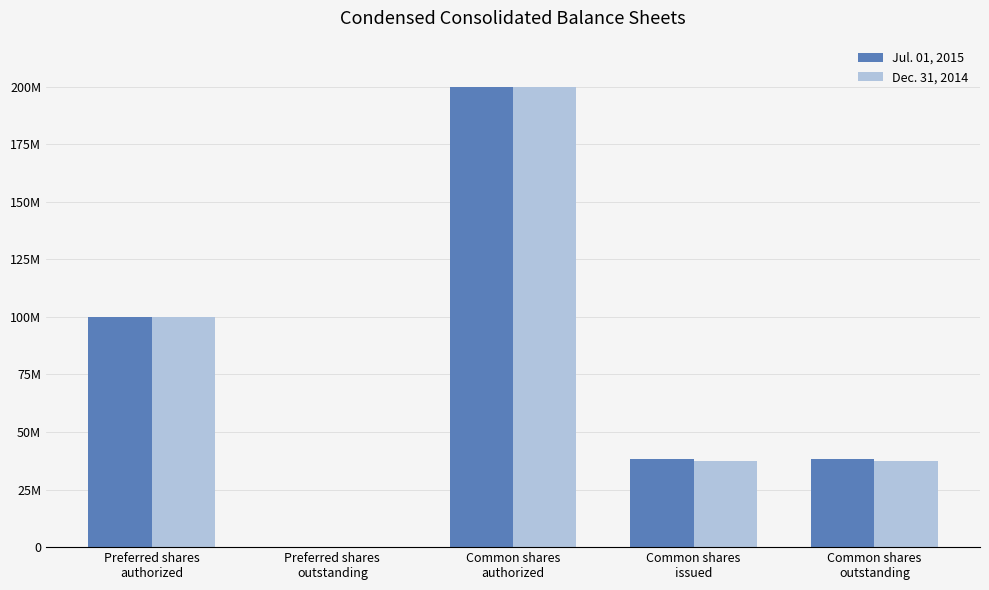

At which category is the sum across all series the highest?

Common shares
authorized